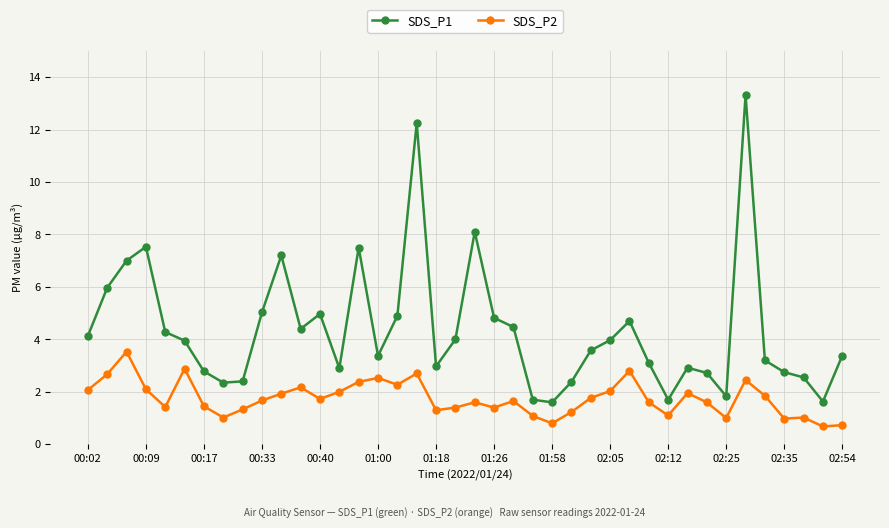

What are all the series names shown in the legend?

SDS_P1, SDS_P2